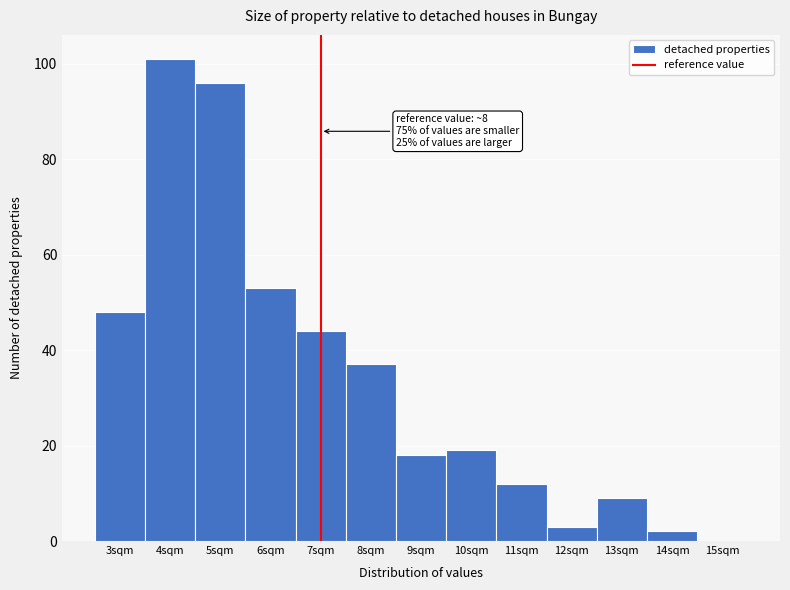

Reading left to right, list all the values displayed in this chart.

3sqm=48	4sqm=101	5sqm=96	6sqm=53	7sqm=44	8sqm=37	9sqm=18	10sqm=19	11sqm=12	12sqm=3	13sqm=9	14sqm=2	15sqm=0